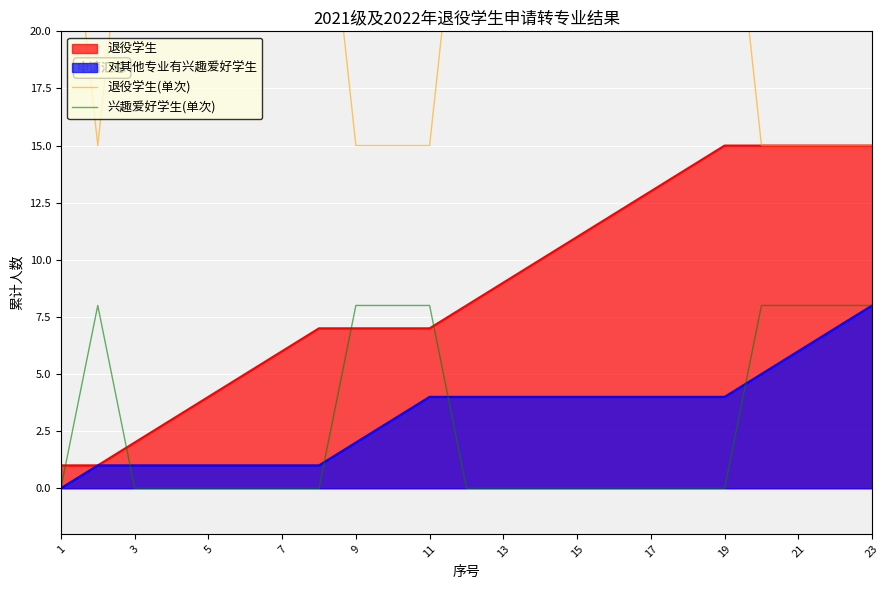

The 退役学生 series shows 13 at 17. True or false?

True